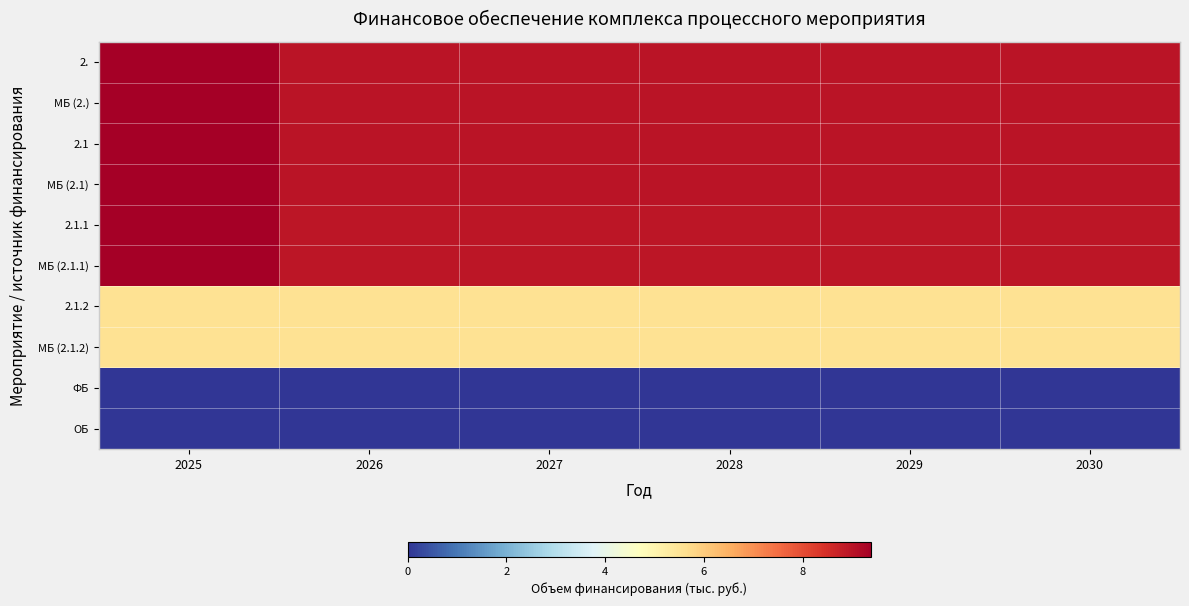

Reading right to left, list all the values displayed in this chart.

2.: 2030=9.0	2029=9.0	2028=9.0	2027=9.0	2026=9.0	2025=9.4
МБ (2.): 2030=9.0	2029=9.0	2028=9.0	2027=9.0	2026=9.0	2025=9.4
2.1: 2030=9.0	2029=9.0	2028=9.0	2027=9.0	2026=9.0	2025=9.4
МБ (2.1): 2030=9.0	2029=9.0	2028=9.0	2027=9.0	2026=9.0	2025=9.4
2.1.1: 2030=8.9	2029=8.9	2028=8.9	2027=8.9	2026=8.9	2025=9.4
МБ (2.1.1): 2030=8.9	2029=8.9	2028=8.9	2027=8.9	2026=8.9	2025=9.4
2.1.2: 2030=5.6	2029=5.6	2028=5.6	2027=5.6	2026=5.6	2025=5.6
МБ (2.1.2): 2030=5.6	2029=5.6	2028=5.6	2027=5.6	2026=5.6	2025=5.6
ФБ: 2030=0.0	2029=0.0	2028=0.0	2027=0.0	2026=0.0	2025=0.0
ОБ: 2030=0.0	2029=0.0	2028=0.0	2027=0.0	2026=0.0	2025=0.0